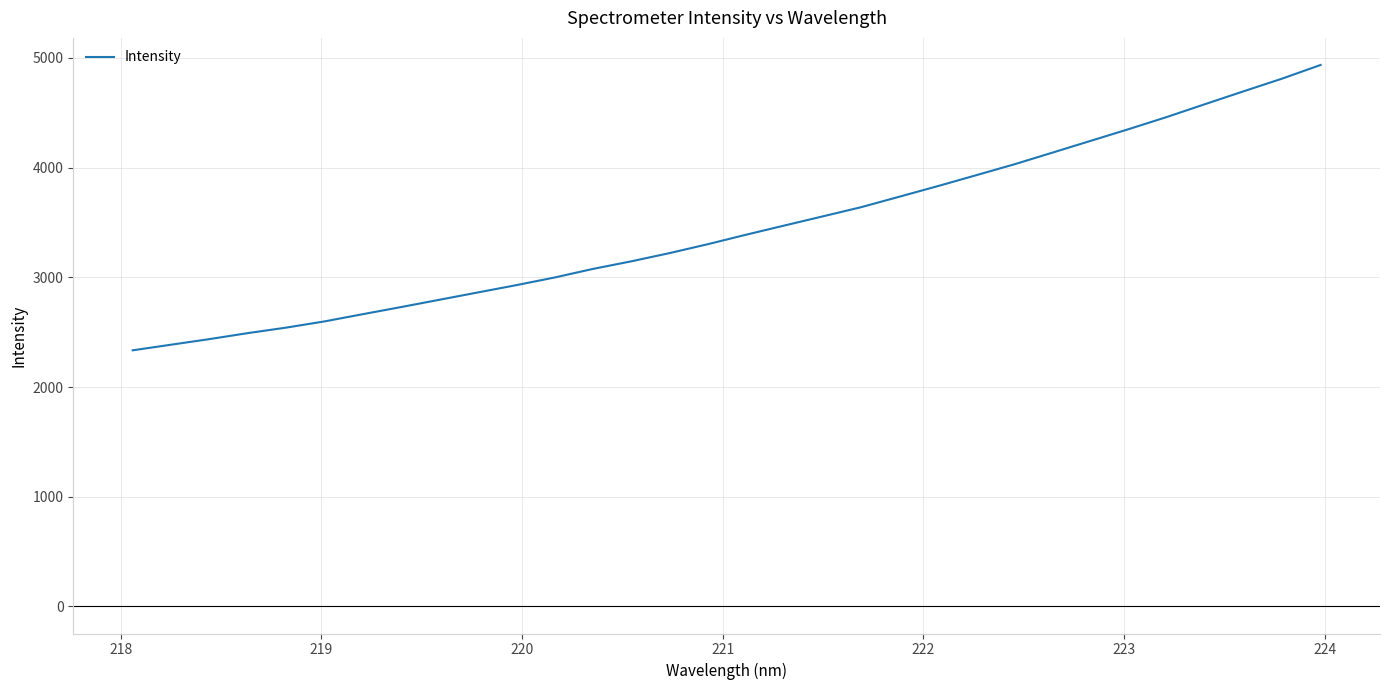

What is the difference between the maximum and minimum values?

2601.4